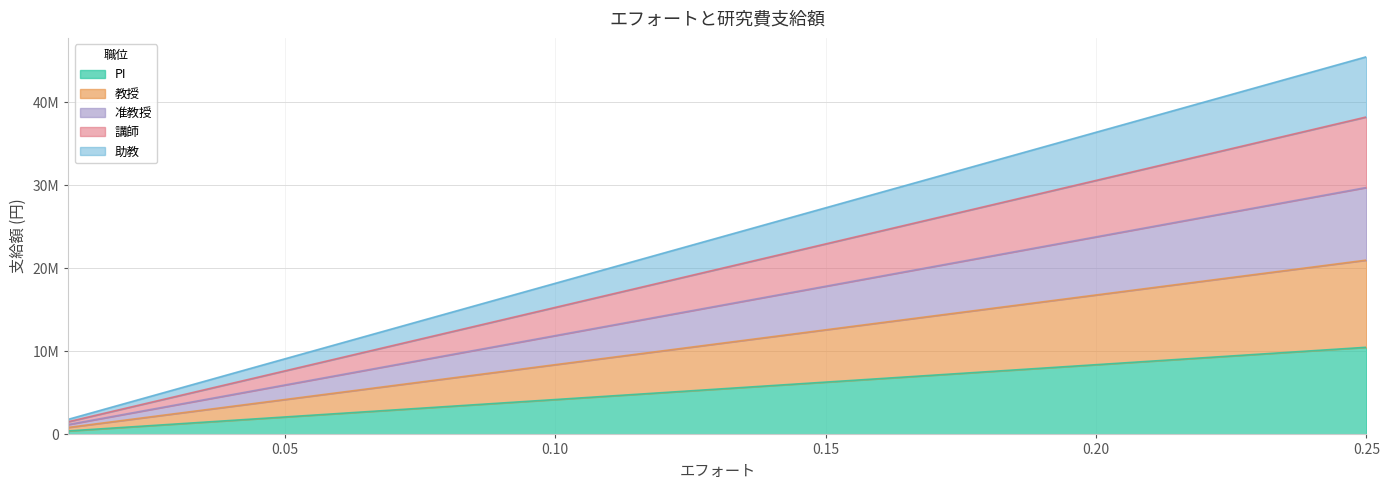

True or false: 助教 and 講師 cross at least once.

False